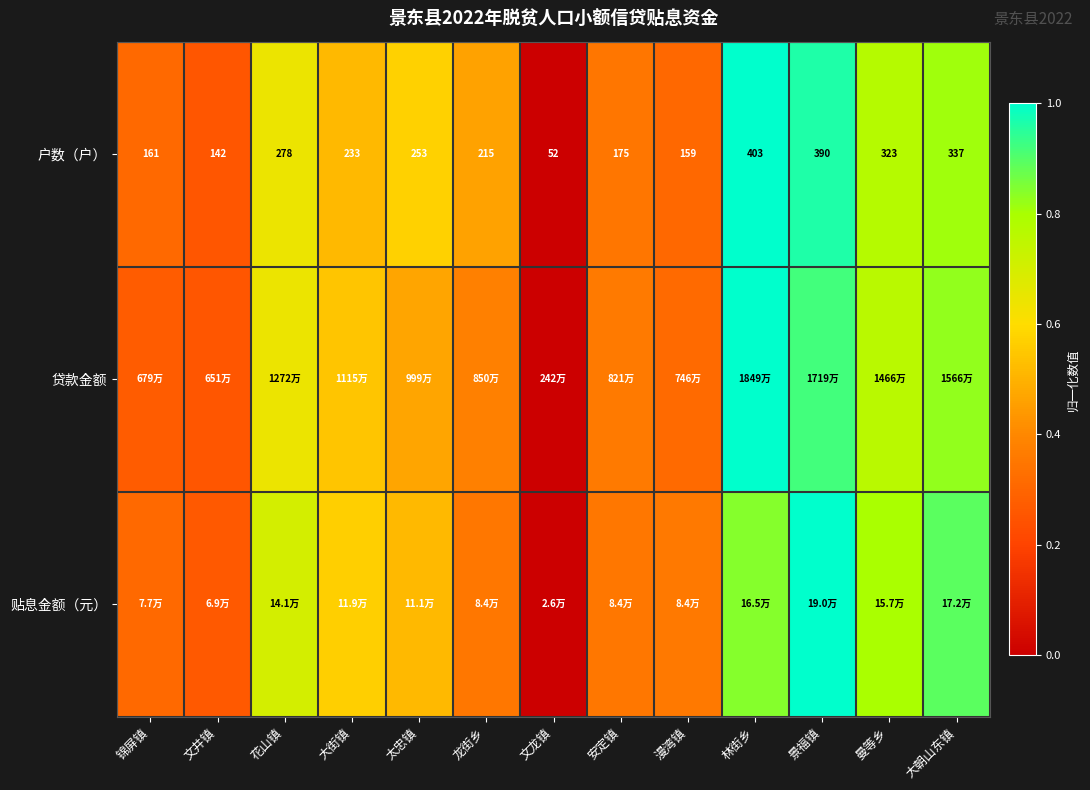

Rank the categories by 户数（户） value from highest to lowest.

林街乡, 景福镇, 大朝山东镇, 曼等乡, 花山镇, 太忠镇, 大街镇, 龙街乡, 安定镇, 锦屏镇, 漫湾镇, 文井镇, 文龙镇